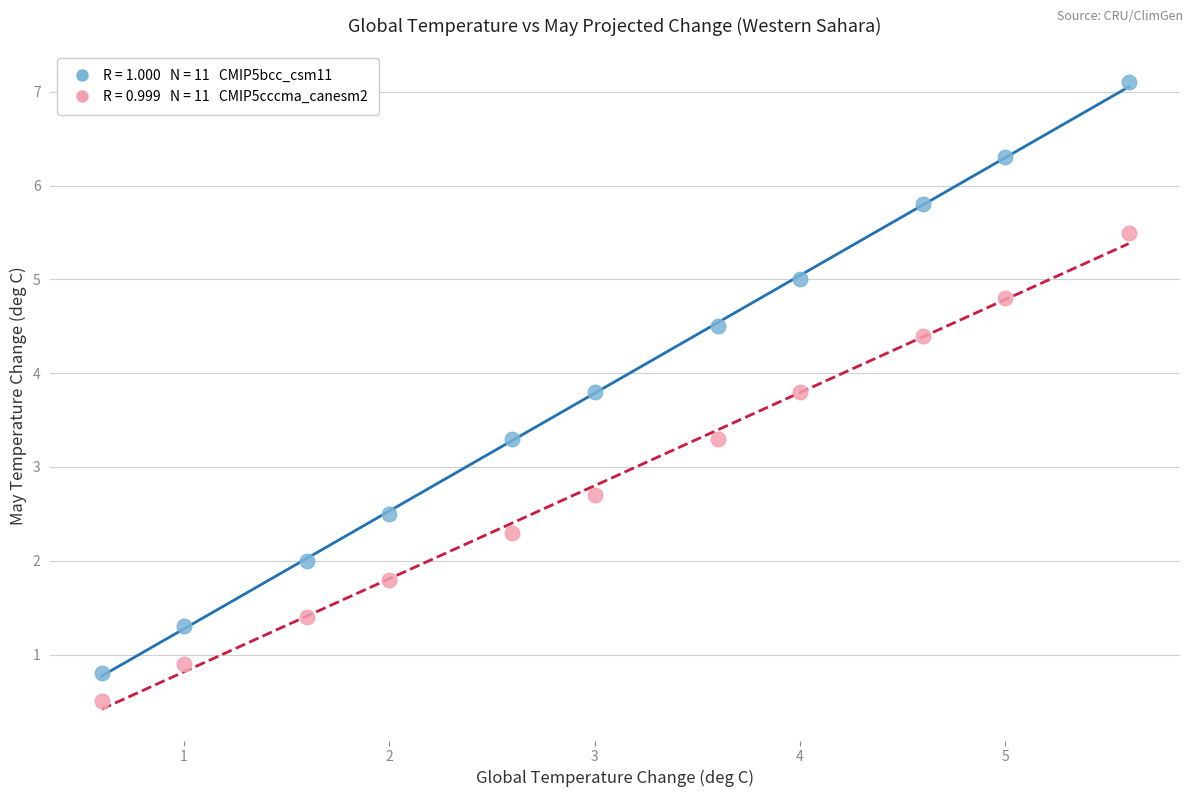

Across all data points, what is the range of Y values (max minus min)?

6.6